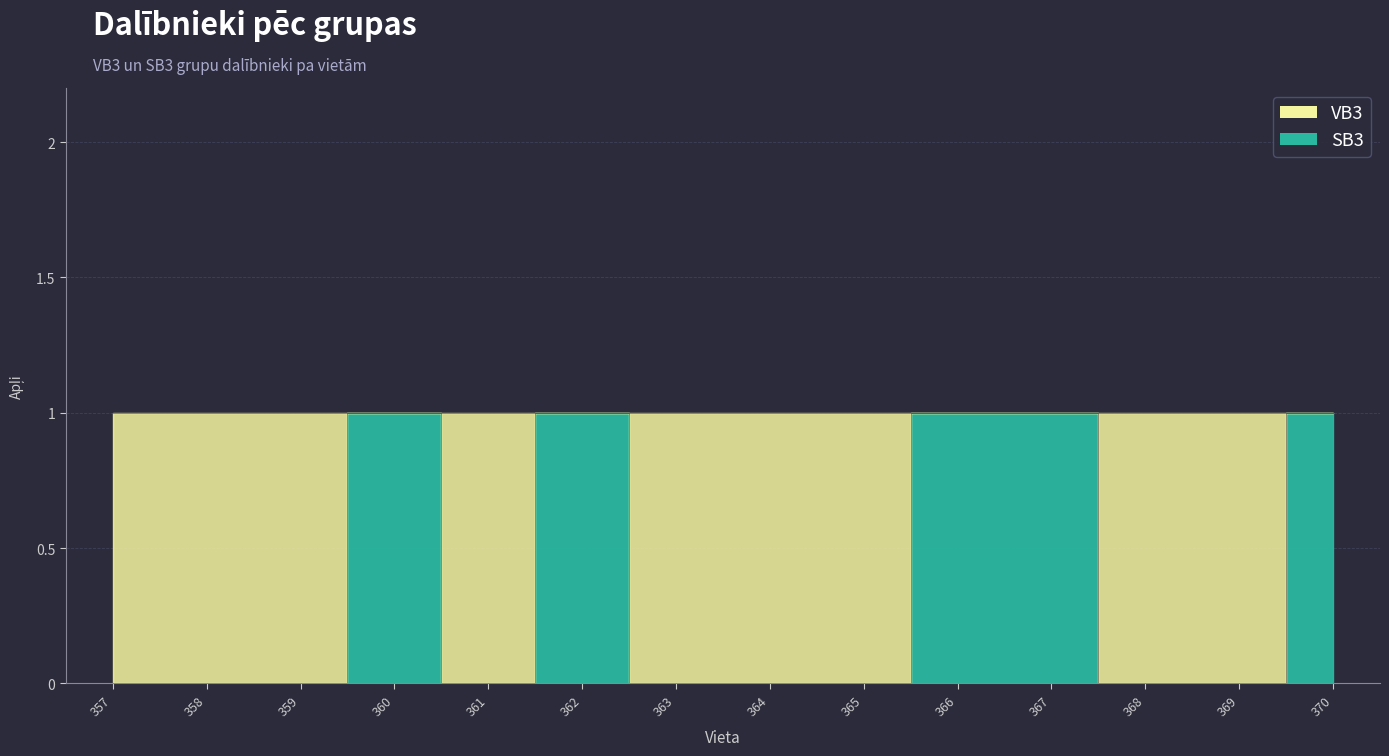

Does the chart have visible grid lines?

Yes